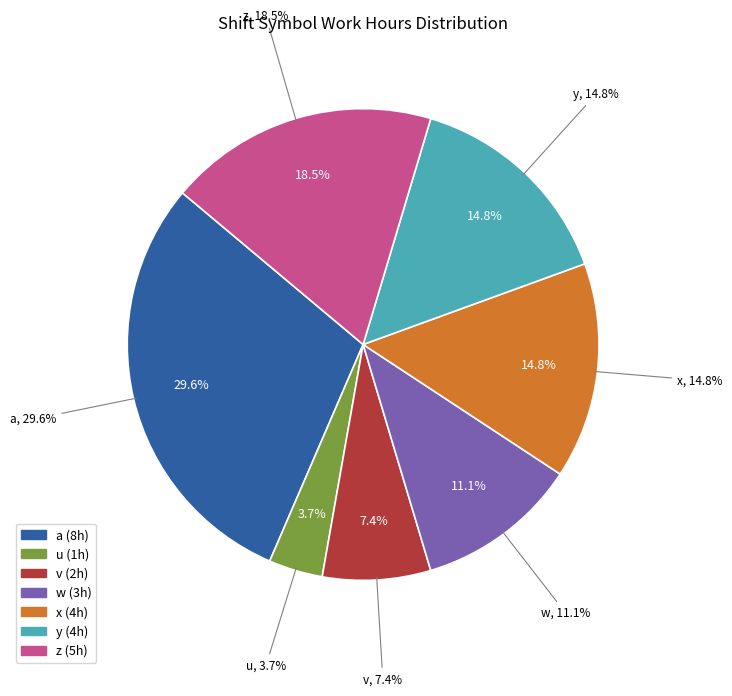

What percentage is the a slice, to the nearest percent?

30%